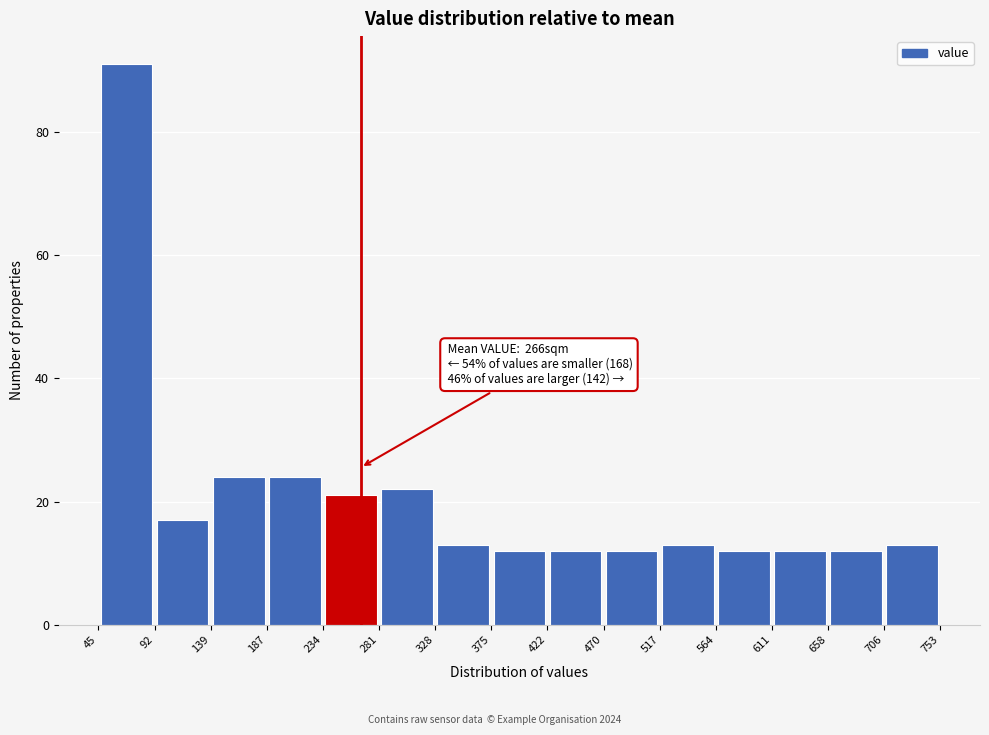

Which range on the x-axis has the tallest bar?

45 to 92